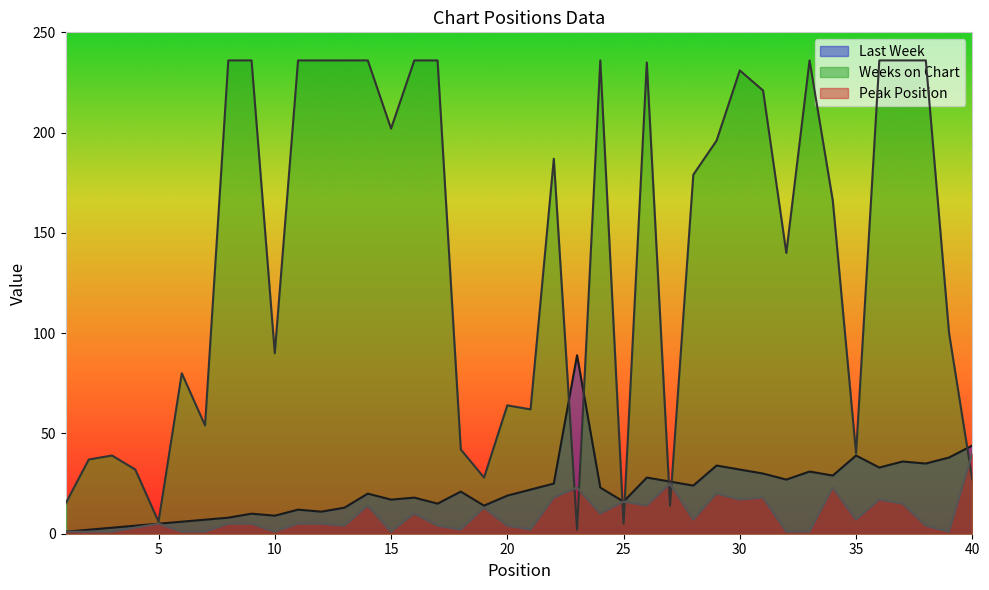

Reading left to right, list all the values displayed in this chart.

Last Week: 1=1	2=2	3=3	4=4	5=5	6=6	7=7	8=8	9=10	10=9	11=12	12=11	13=13	14=20	15=17	16=18	17=15	18=21	19=14	20=19	21=22	22=25	23=89	24=23	25=16	26=28	27=26	28=24	29=34	30=32	31=30	32=27	33=31	34=29	35=39	36=33	37=36	38=35	39=38	40=44
Weeks on Chart: 1=15	2=37	3=39	4=32	5=6	6=80	7=54	8=236	9=236	10=90	11=236	12=236	13=236	14=236	15=202	16=236	17=236	18=42	19=28	20=64	21=62	22=187	23=2	24=236	25=5	26=235	27=14	28=179	29=196	30=231	31=221	32=140	33=236	34=166	35=40	36=236	37=236	38=236	39=100	40=27
Peak Position: 1=1	2=1	3=1	4=3	5=5	6=1	7=1	8=5	9=5	10=1	11=5	12=5	13=4	14=14	15=1	16=10	17=4	18=2	19=13	20=4	21=2	22=18	23=23	24=10	25=16	26=14	27=25	28=7	29=20	30=17	31=18	32=1	33=1	34=23	35=7	36=17	37=15	38=4	39=1	40=40